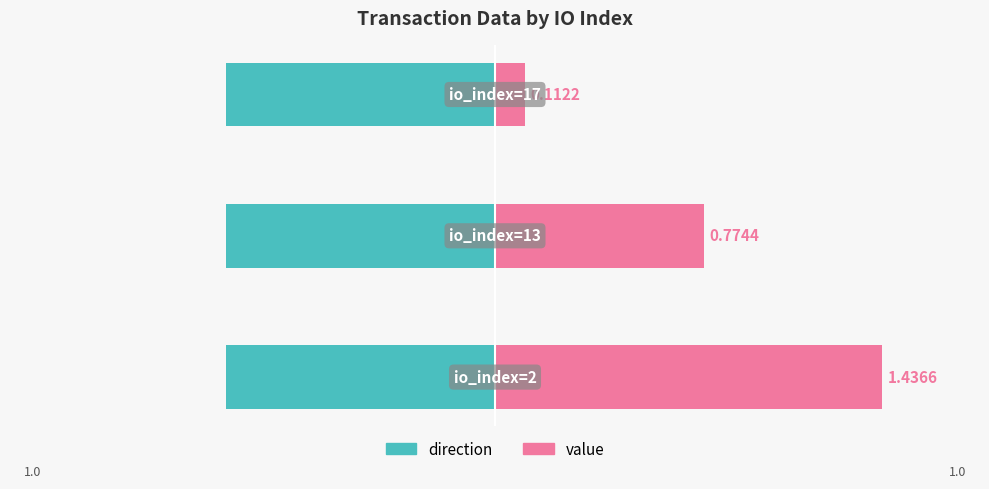

How many distinct data groups are displayed?

2